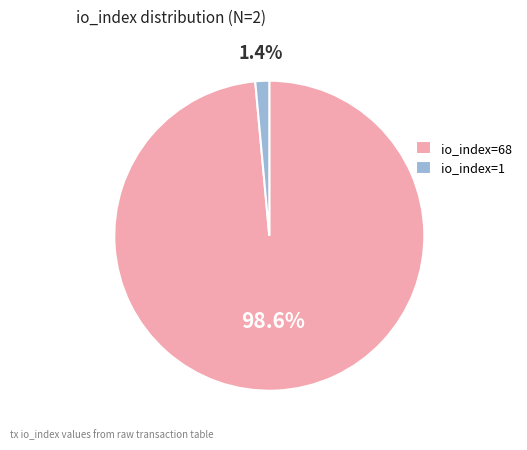

Rank the categories by value from highest to lowest.

io_index=68, io_index=1